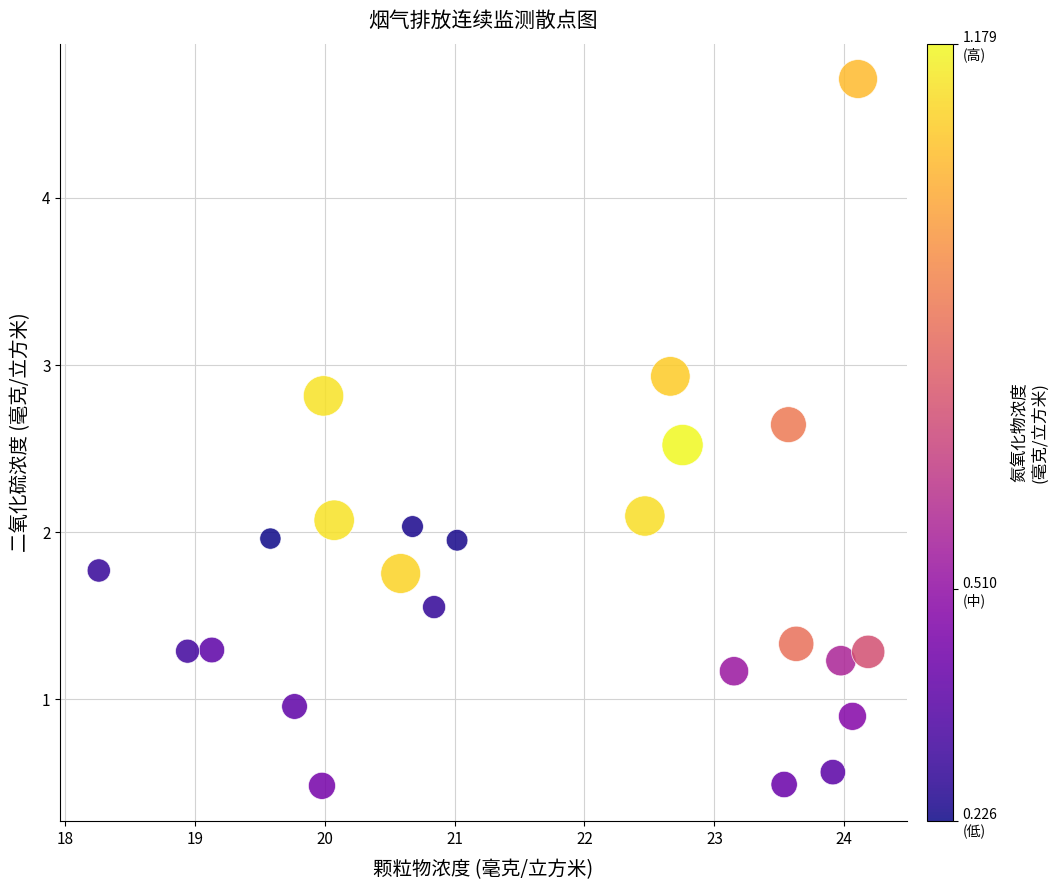

What is the range of Y values (max minus min)?

4.2